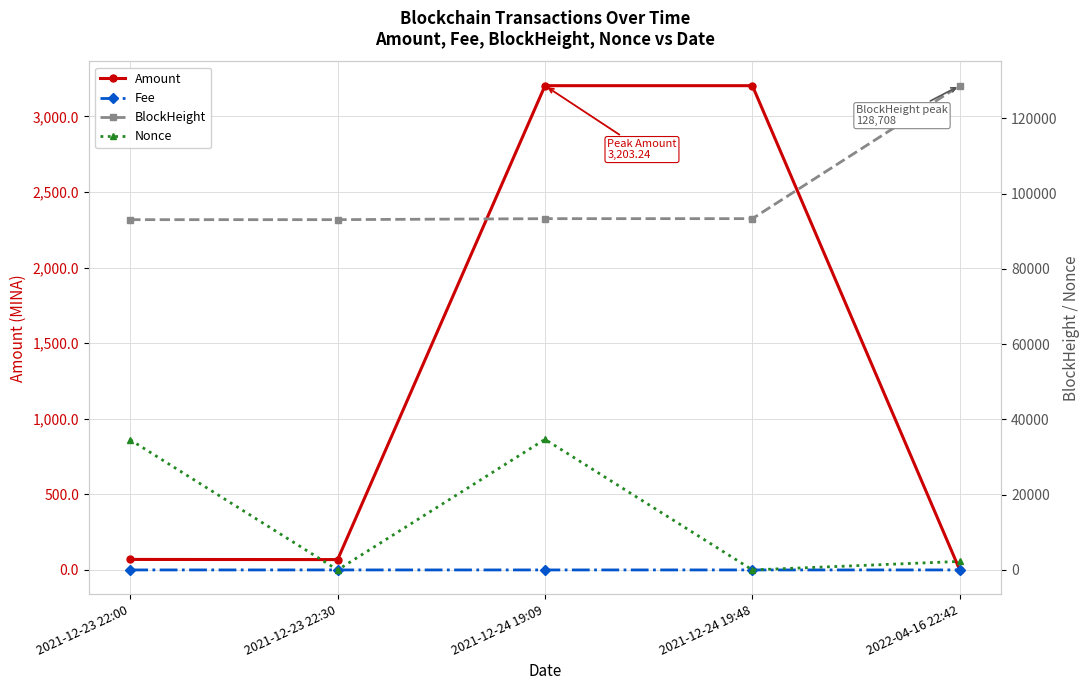

At which category is the sum across all series the highest?

2021-12-24 19:09